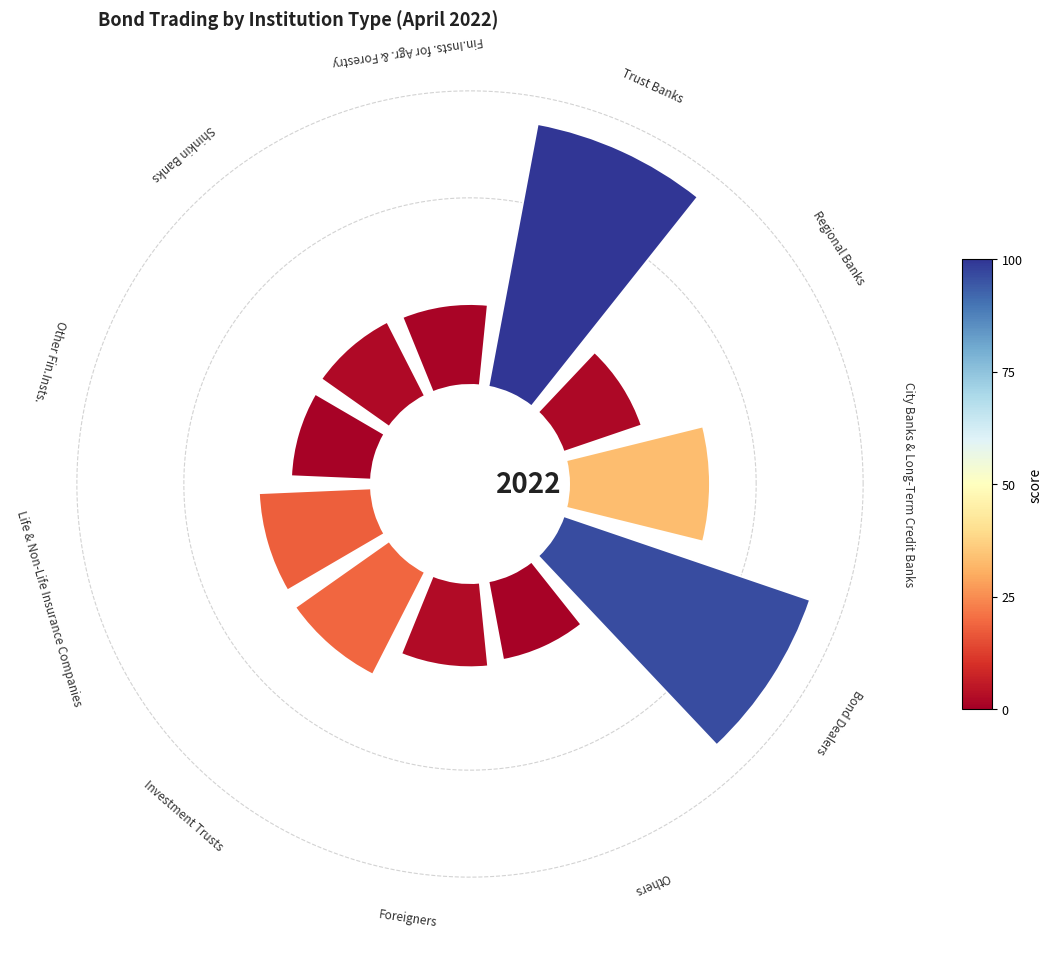

To the nearest percent, what is the difference between the largest and smallest slice percentages?

13%